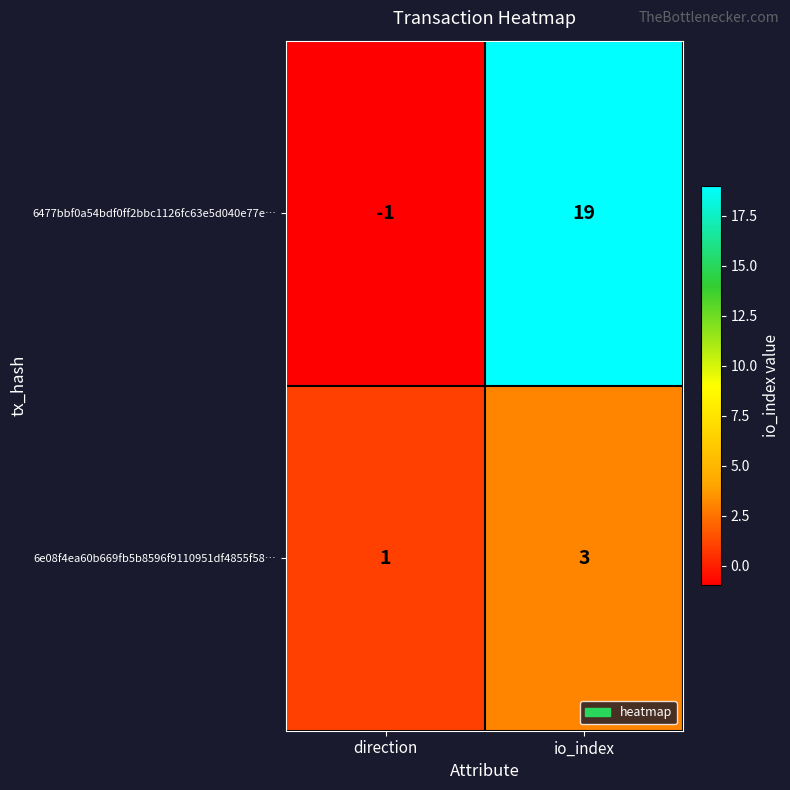

What is the greatest value displayed?

19